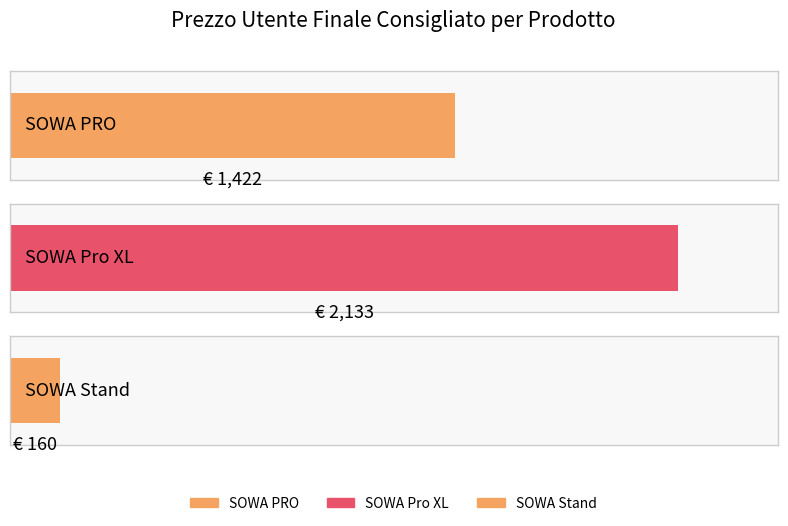

At which label does the data first exceed 1422?

SOWA Pro XL